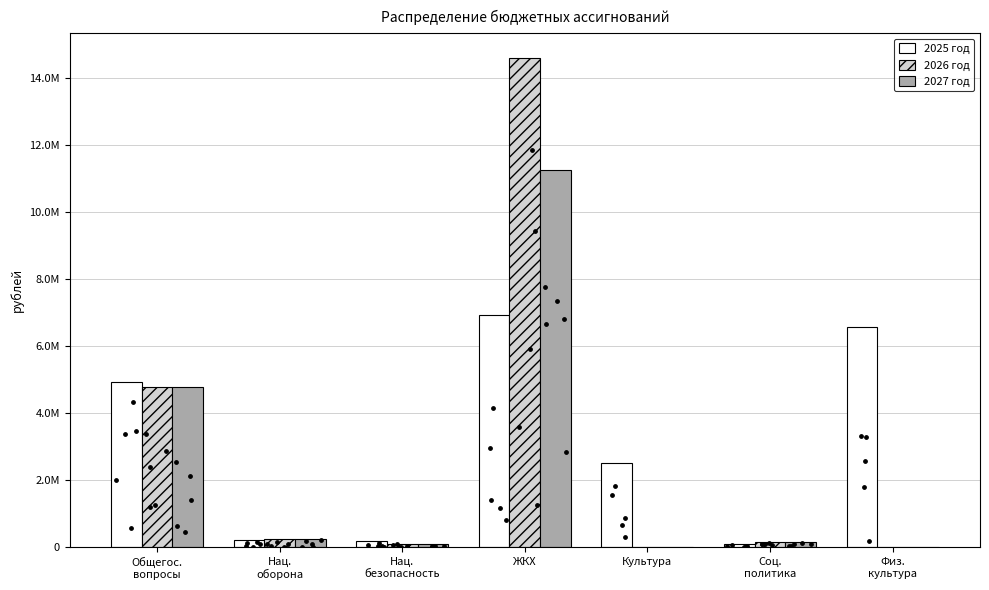

Which series has the largest Y range (max minus min)?

2026 год